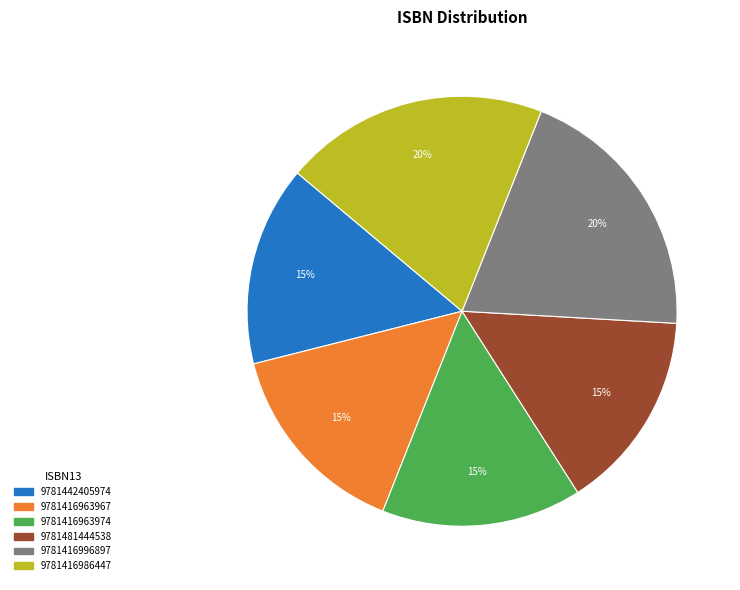

Combined, do 9781416986447 and 9781481444538 account for over 50%?

No